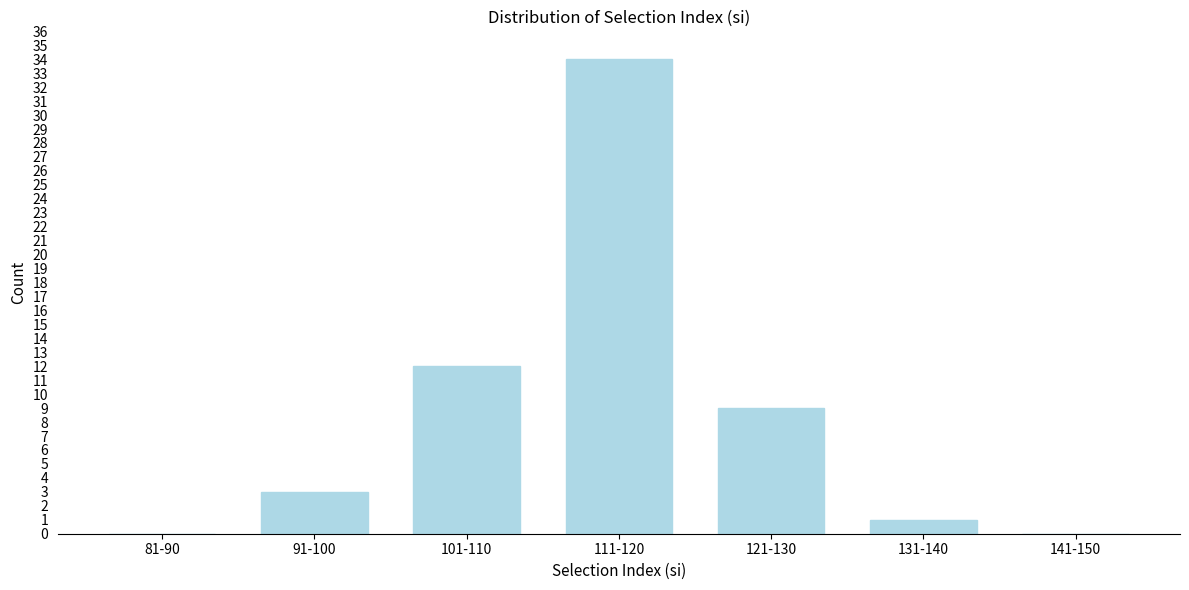

Reading right to left, transcribe all the data shown in this chart.

141-150=0	131-140=1	121-130=9	111-120=34	101-110=12	91-100=3	81-90=0